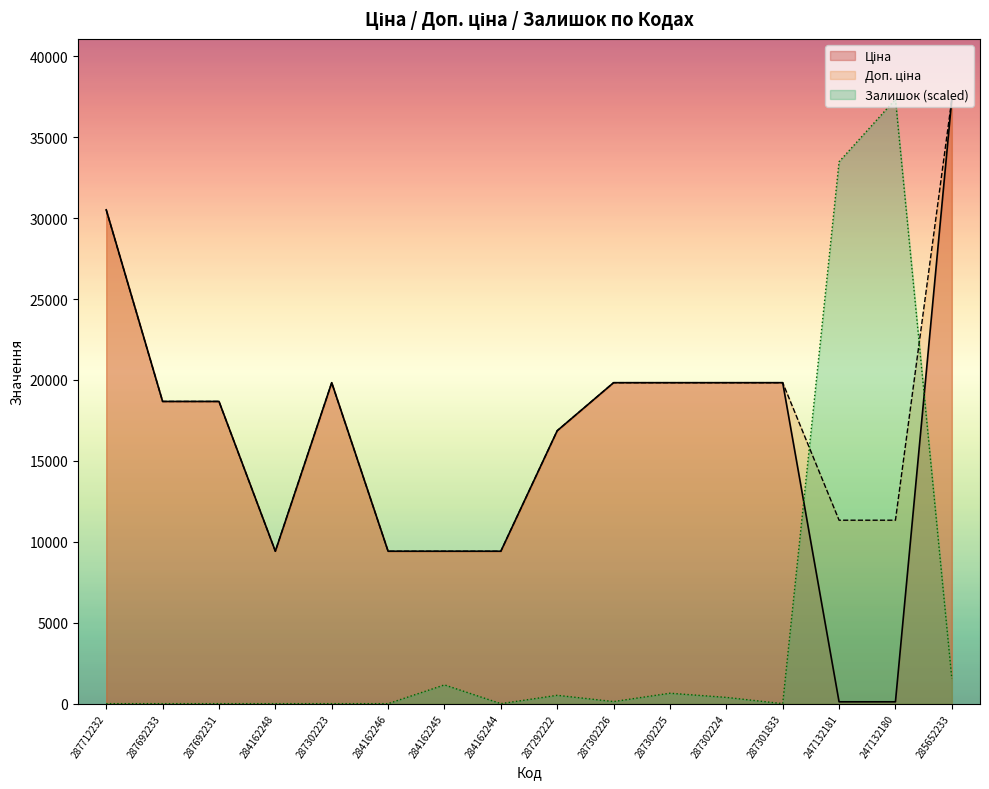

At how many categories does at least one series exceed 7611?

16